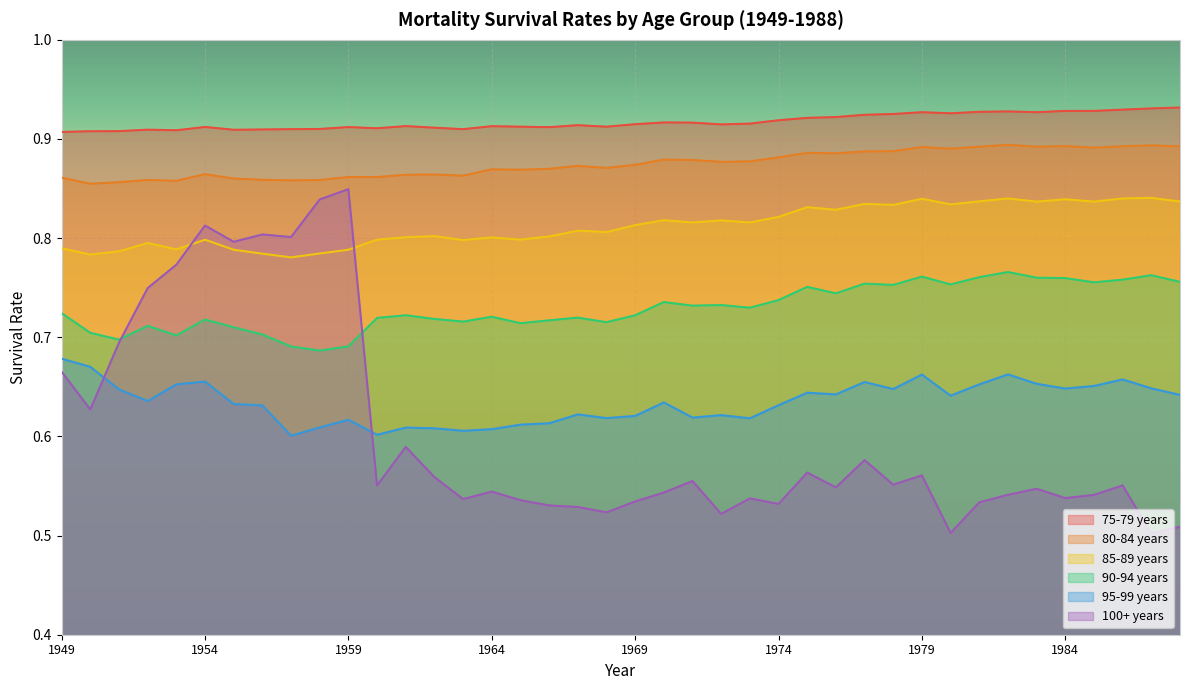

What is the difference between the maximum and second lowest values in the 90-94 years series?

0.1